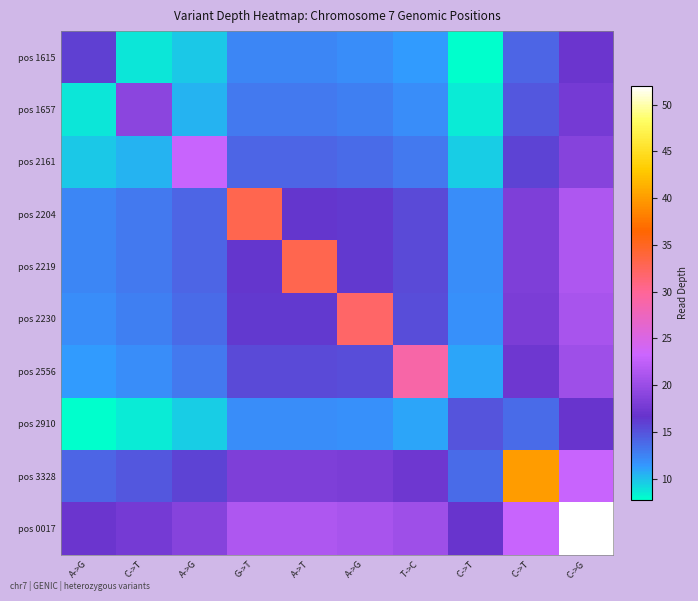

Reading right to left, list all the values displayed in this chart.

pos 1615: C->G=17.0	C->T=14.0	C->T=7.8	T->C=11.2	A->G=12.0	A->T=12.2	G->T=12.2	A->G=9.8	C->T=8.8	A->G=16.0
pos 1657: C->G=17.8	C->T=14.8	C->T=8.5	T->C=12.0	A->G=12.8	A->T=13.0	G->T=13.0	A->G=10.5	C->T=19.0	A->G=8.8
pos 2161: C->G=18.8	C->T=15.8	C->T=9.5	T->C=13.0	A->G=13.8	A->T=14.0	G->T=14.0	A->G=23.0	C->T=10.5	A->G=9.8
pos 2204: C->G=21.2	C->T=18.2	C->T=12.0	T->C=15.5	A->G=16.2	A->T=16.5	G->T=33.0	A->G=14.0	C->T=13.0	A->G=12.2
pos 2219: C->G=21.2	C->T=18.2	C->T=12.0	T->C=15.5	A->G=16.2	A->T=33.0	G->T=16.5	A->G=14.0	C->T=13.0	A->G=12.2
pos 2230: C->G=21.0	C->T=18.0	C->T=11.8	T->C=15.2	A->G=32.0	A->T=16.2	G->T=16.2	A->G=13.8	C->T=12.8	A->G=12.0
pos 2556: C->G=20.2	C->T=17.2	C->T=11.0	T->C=29.0	A->G=15.2	A->T=15.5	G->T=15.5	A->G=13.0	C->T=12.0	A->G=11.2
pos 2910: C->G=16.8	C->T=13.8	C->T=15.0	T->C=11.0	A->G=11.8	A->T=12.0	G->T=12.0	A->G=9.5	C->T=8.5	A->G=7.8
pos 3328: C->G=23.0	C->T=40.0	C->T=13.8	T->C=17.2	A->G=18.0	A->T=18.2	G->T=18.2	A->G=15.8	C->T=14.8	A->G=14.0
pos 0017: C->G=52.0	C->T=23.0	C->T=16.8	T->C=20.2	A->G=21.0	A->T=21.2	G->T=21.2	A->G=18.8	C->T=17.8	A->G=17.0